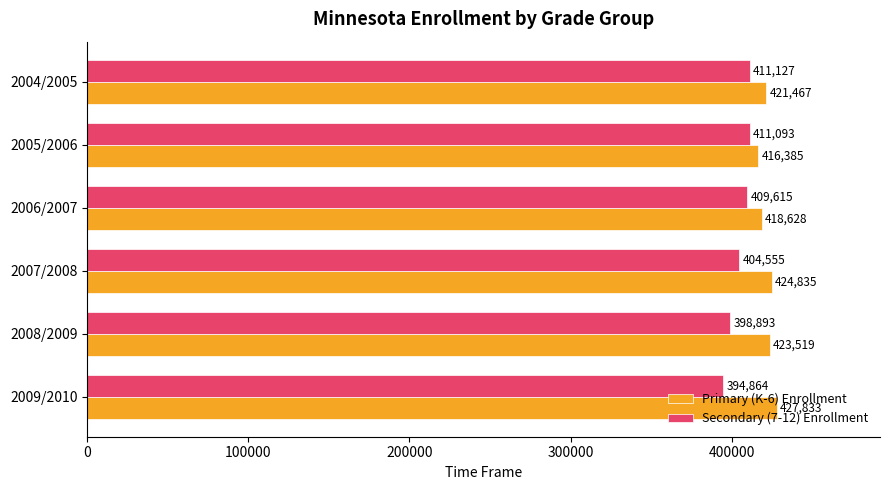

Is it true that Primary (K-6) Enrollment equals 416385 at 2005/2006?

True